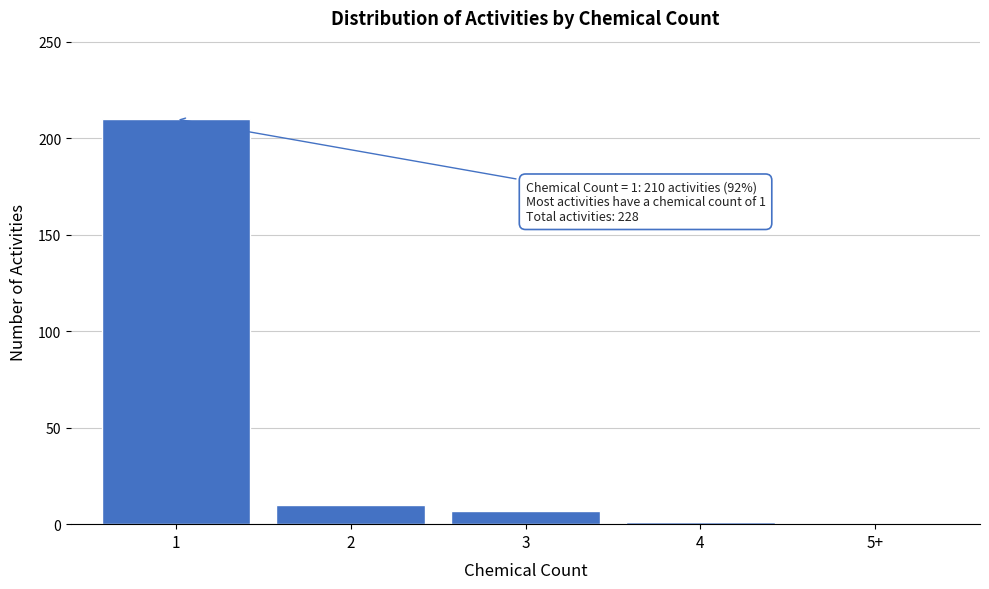

The value at 1 is 210. True or false?

True